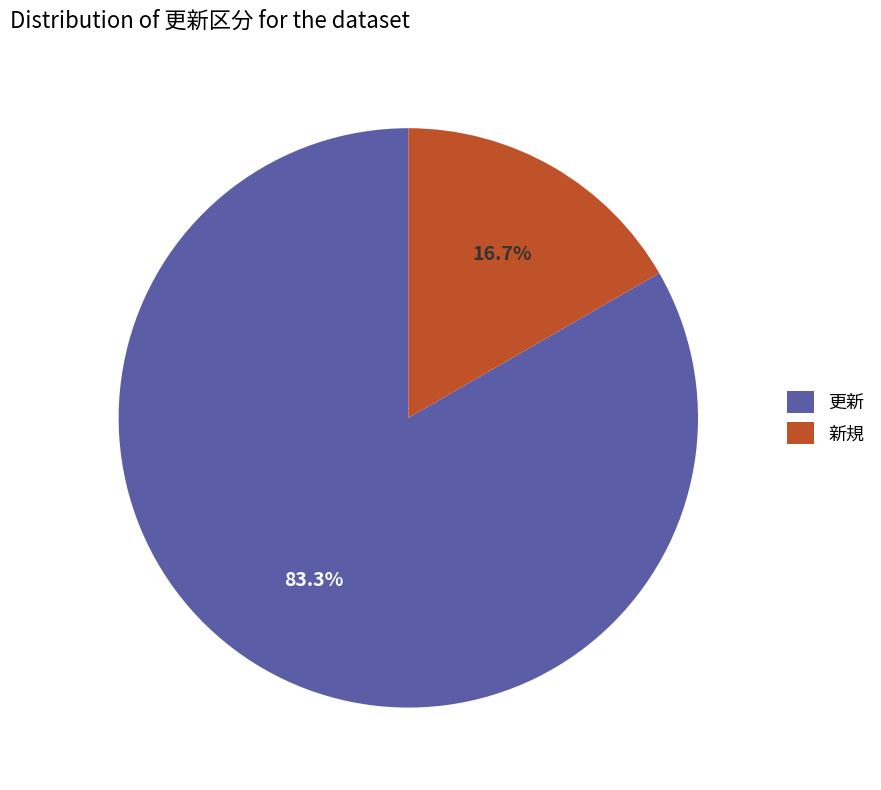

What percentage do 更新 and 新規 together represent?

100.0%